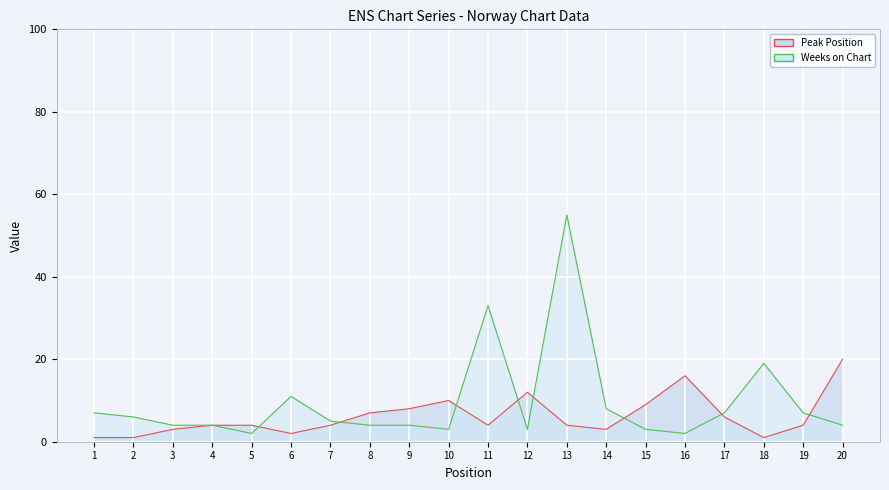

Reading left to right, what are all the values shown in this chart?

Peak Position: 1=1	2=1	3=3	4=4	5=4	6=2	7=4	8=7	9=8	10=10	11=4	12=12	13=4	14=3	15=9	16=16	17=6	18=1	19=4	20=20
Weeks on Chart: 1=7	2=6	3=4	4=4	5=2	6=11	7=5	8=4	9=4	10=3	11=33	12=3	13=55	14=8	15=3	16=2	17=7	18=19	19=7	20=4